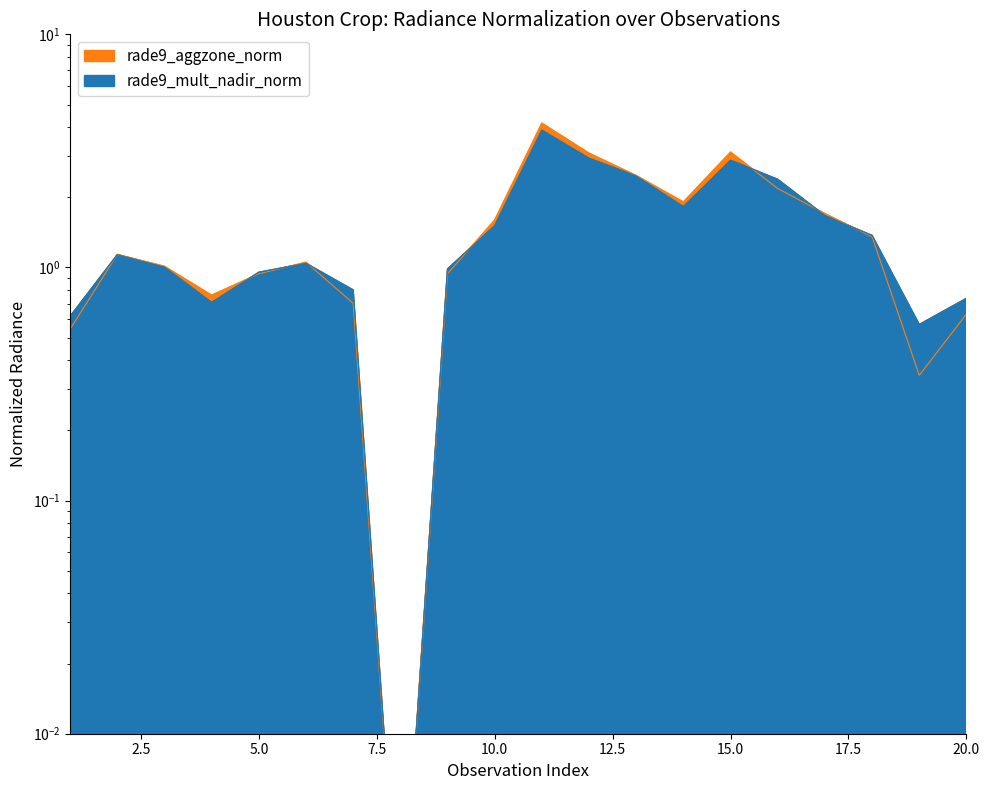

Reading left to right, extract all data points from this chart.

rade9_aggzone_norm: 0.5	1.1	1.0	0.8	0.9	1.1	0.7	0.0	0.9	1.6	4.2	3.1	2.5	1.9	3.1	2.2	1.7	1.4	0.3	0.6
rade9_mult_nadir_norm: 0.6	1.1	1.0	0.7	1.0	1.0	0.8	0.0	1.0	1.5	3.9	2.9	2.5	1.8	2.9	2.4	1.7	1.4	0.6	0.7